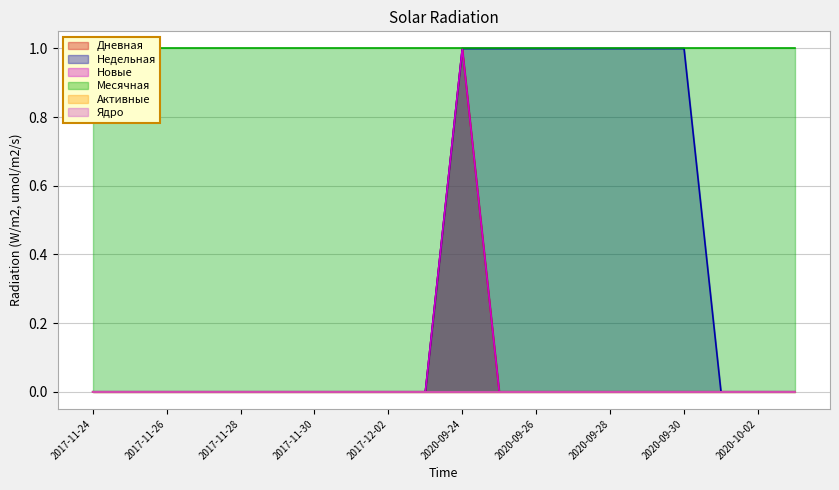

Count the Дневная values in the range 0 to 1.

20